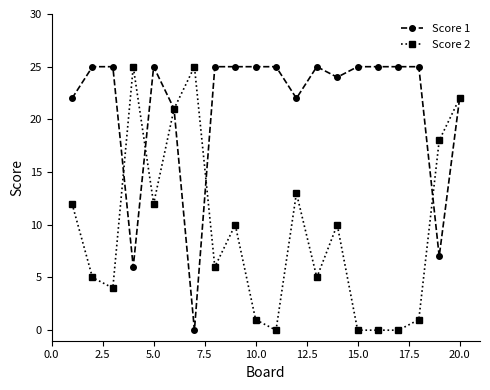

Which series has the largest total across all categories?

Score 1